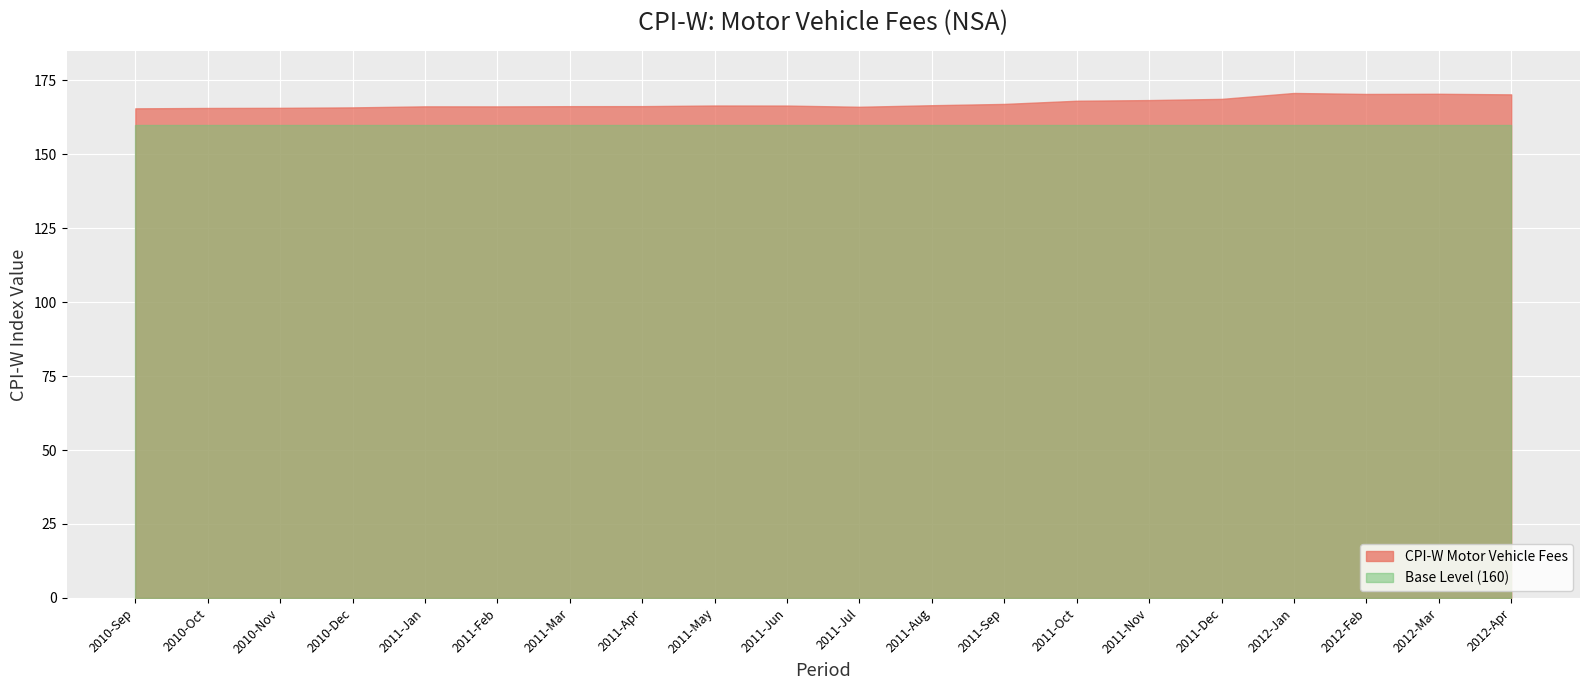

Which has a higher value, 2011-Mar or 2011-Aug?

2011-Aug